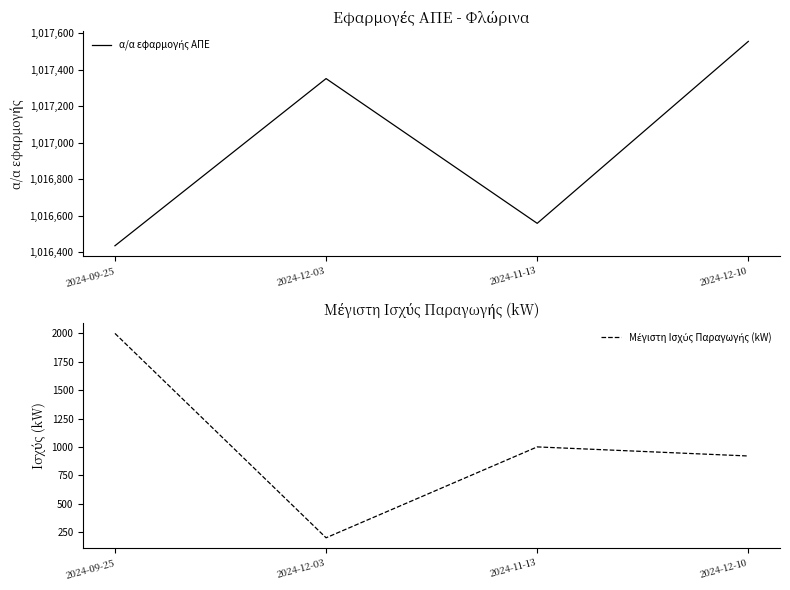

What is the label of the 2nd point from the left?

2024-12-03